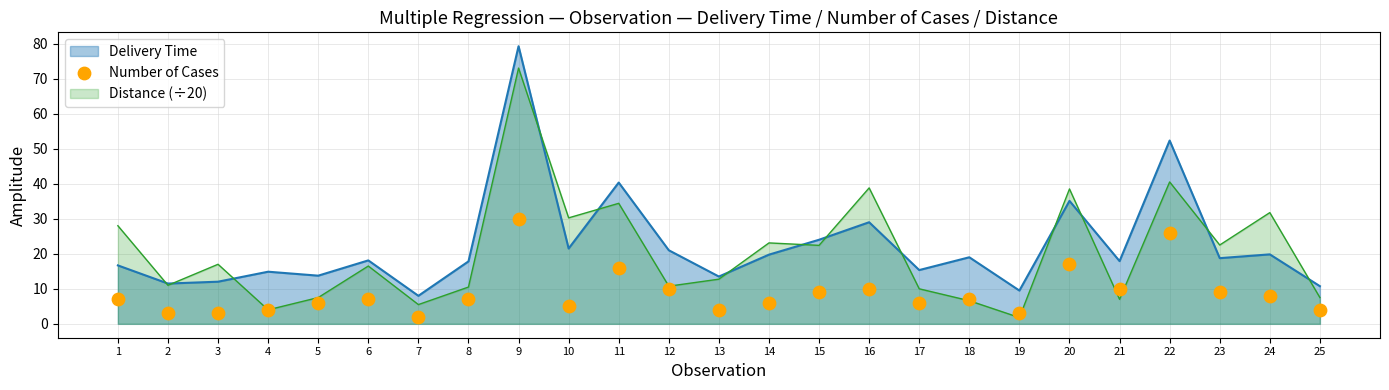

Where is Delivery Time nearest to the value 43?

11